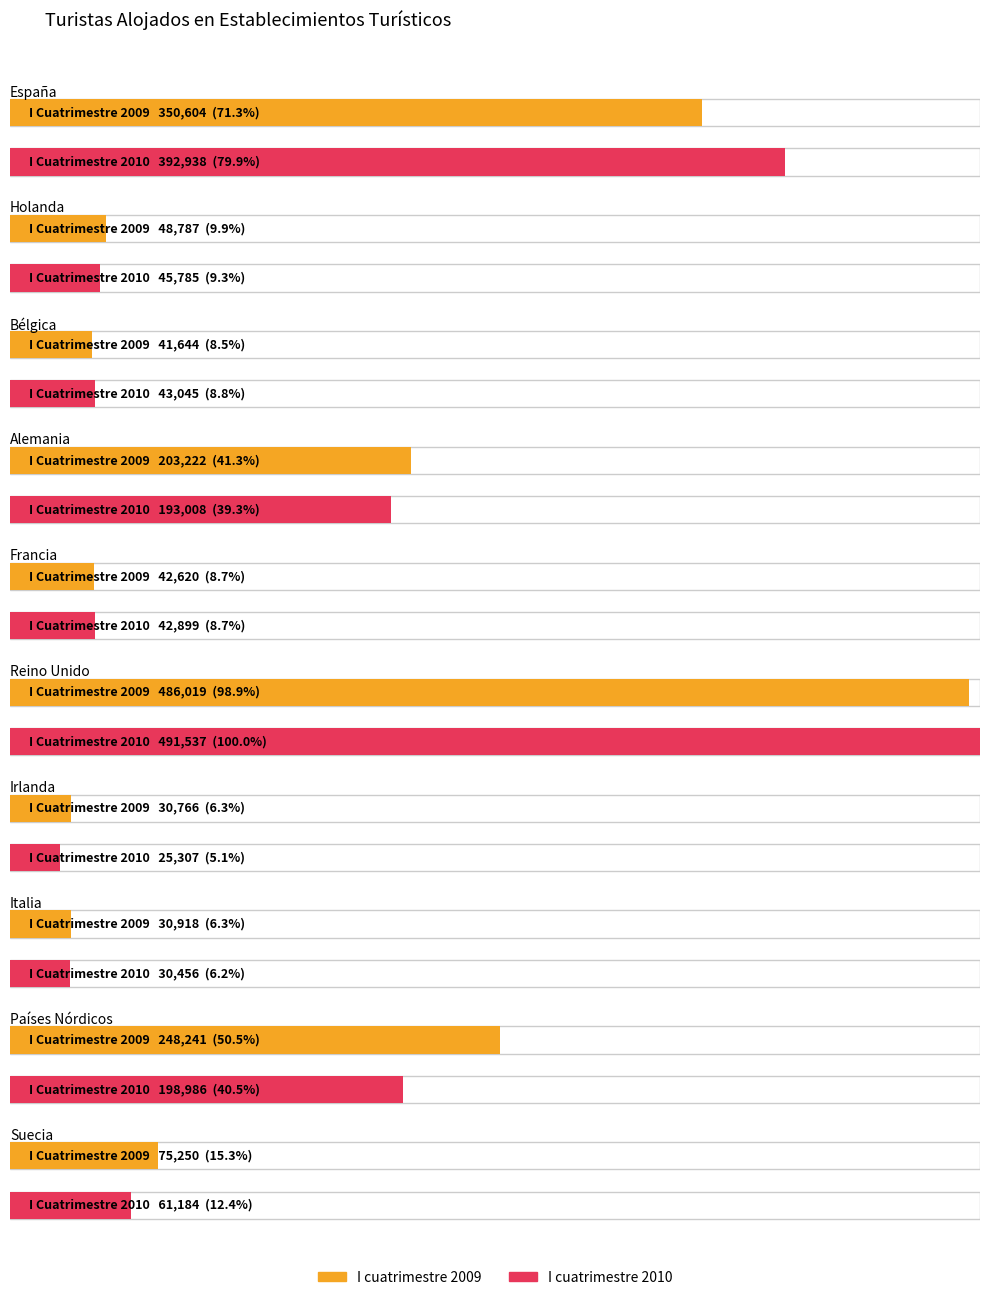

At how many categories does at least one series exceed 399109?

1